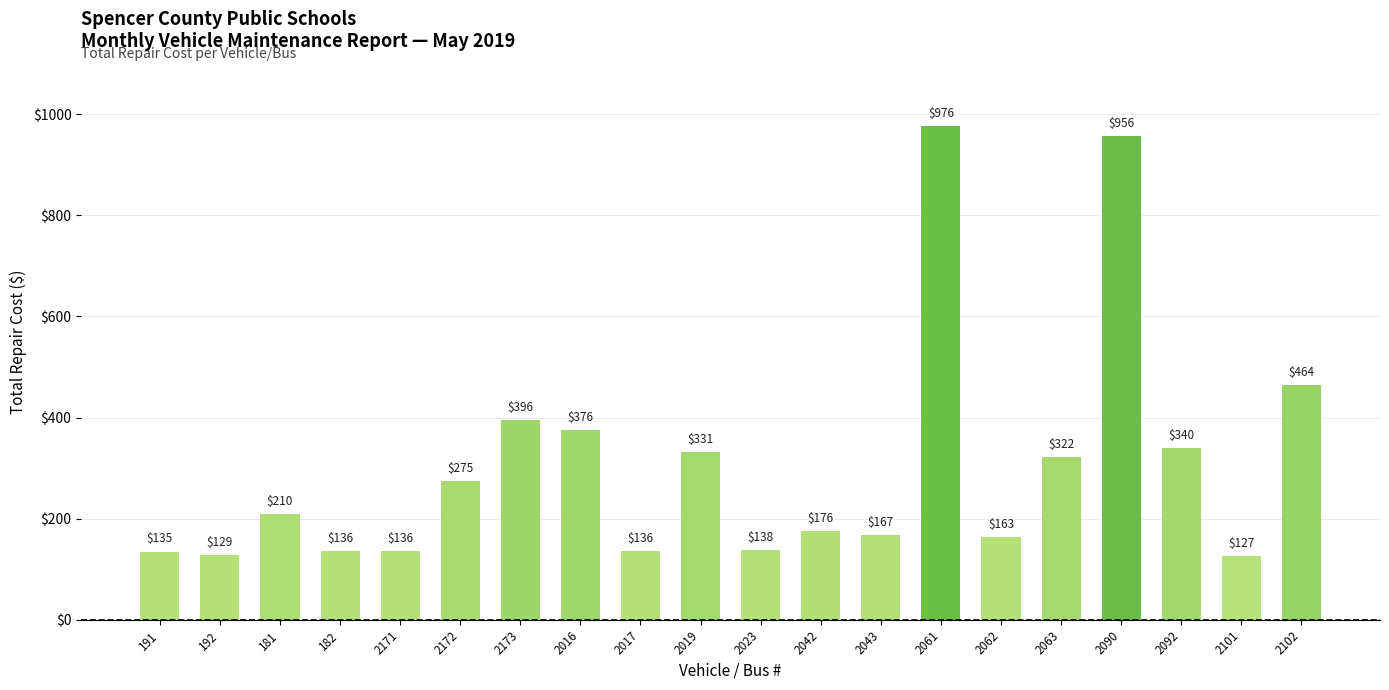

How many data points does each series have?

20